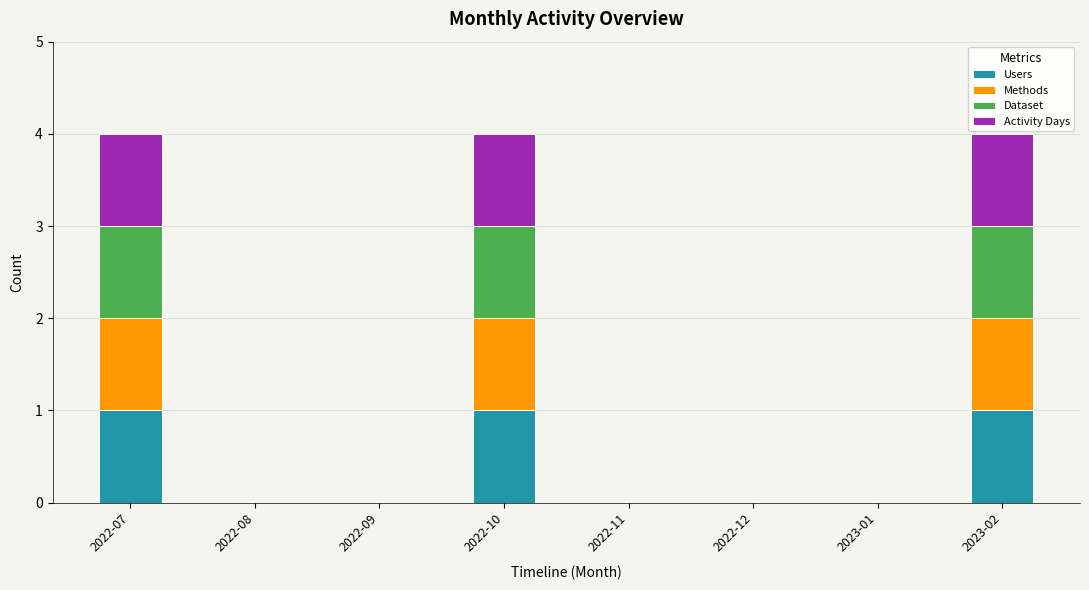

The value of Users at 2023-01 is 0. True or false?

True